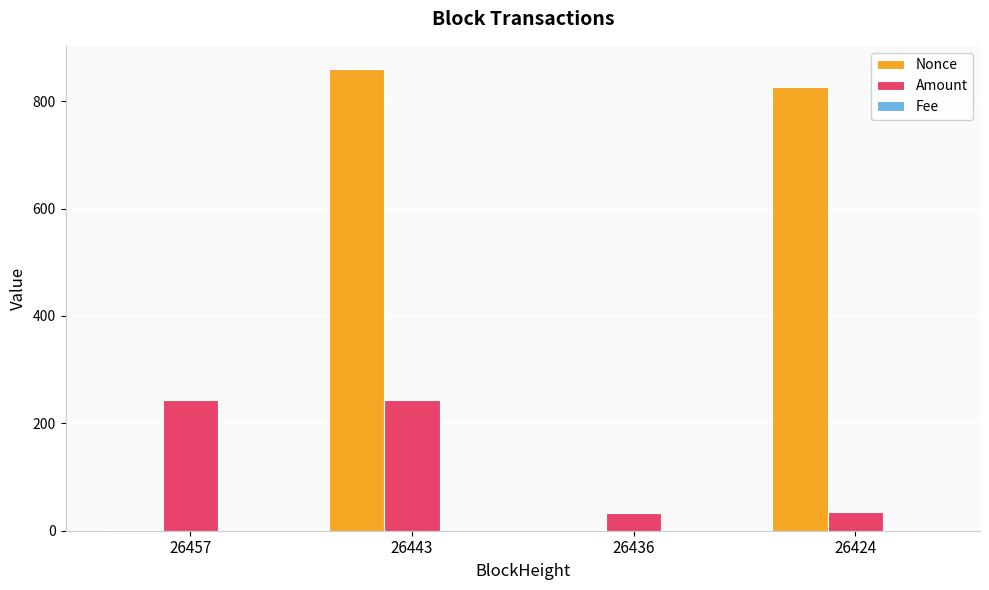

Which series has the largest total across all categories?

Nonce